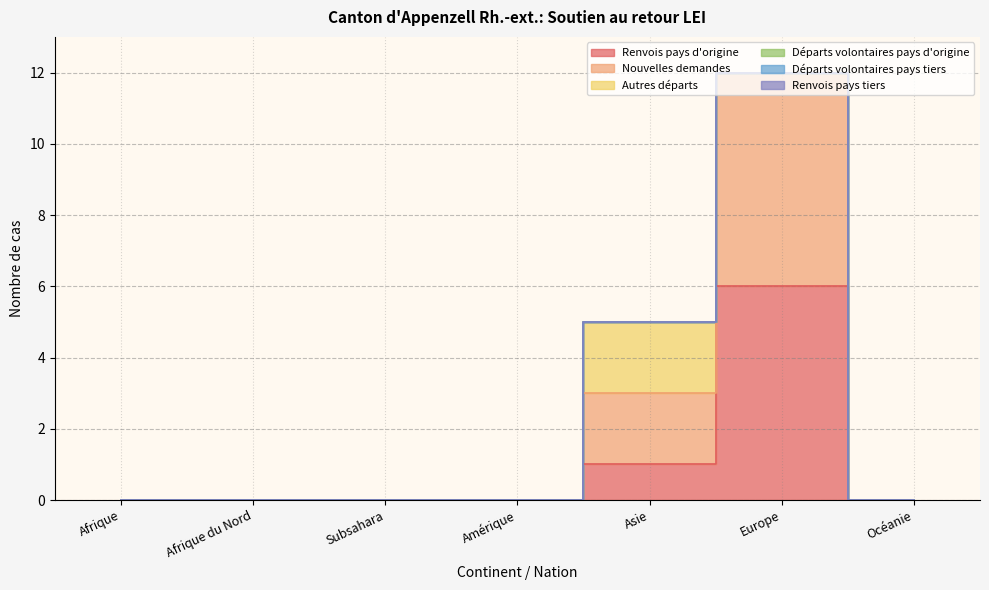

Where is the first local maximum for Autres départs?

Asie